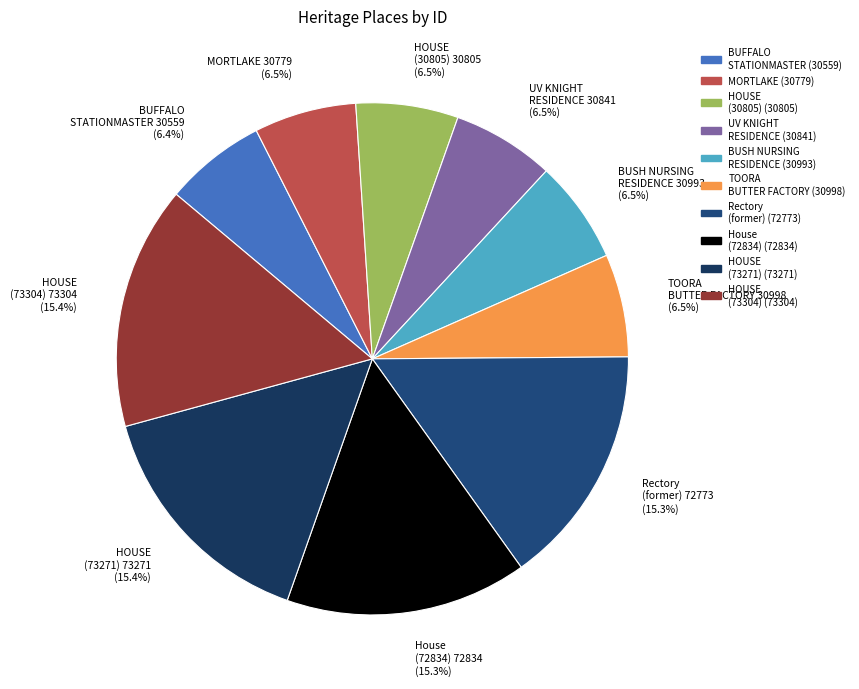

What is the ratio of the value at BUSH NURSING RESIDENCE 30993 (6.5%) to the value at HOUSE (73304) 73304 (15.4%)?

0.4